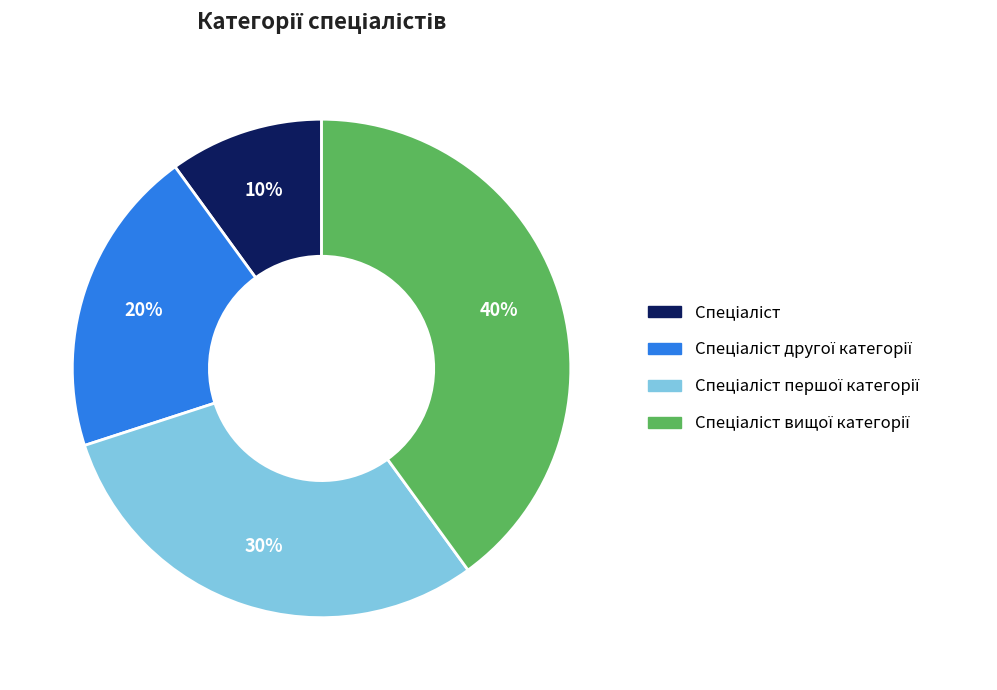

To the nearest percent, what is the difference between the largest and smallest slice percentages?

30%